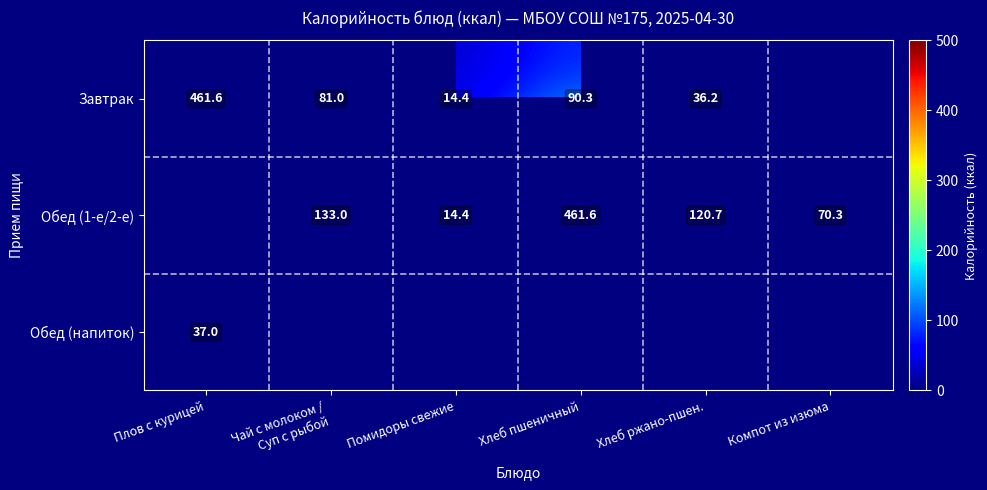

Which has a higher value, Хлеб пшеничный or Плов с курицей?

Плов с курицей